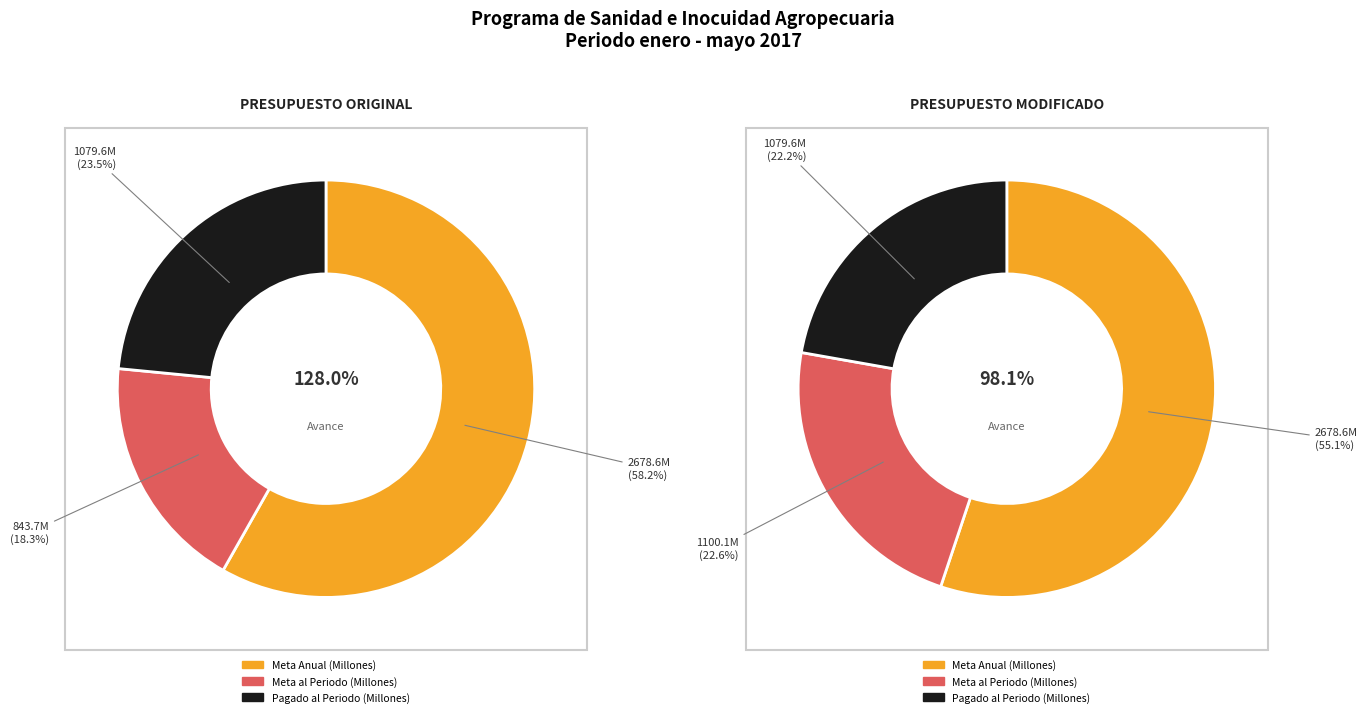

What is the difference between the highest and lowest values at Meta al Periodo (Millones)?

256.4